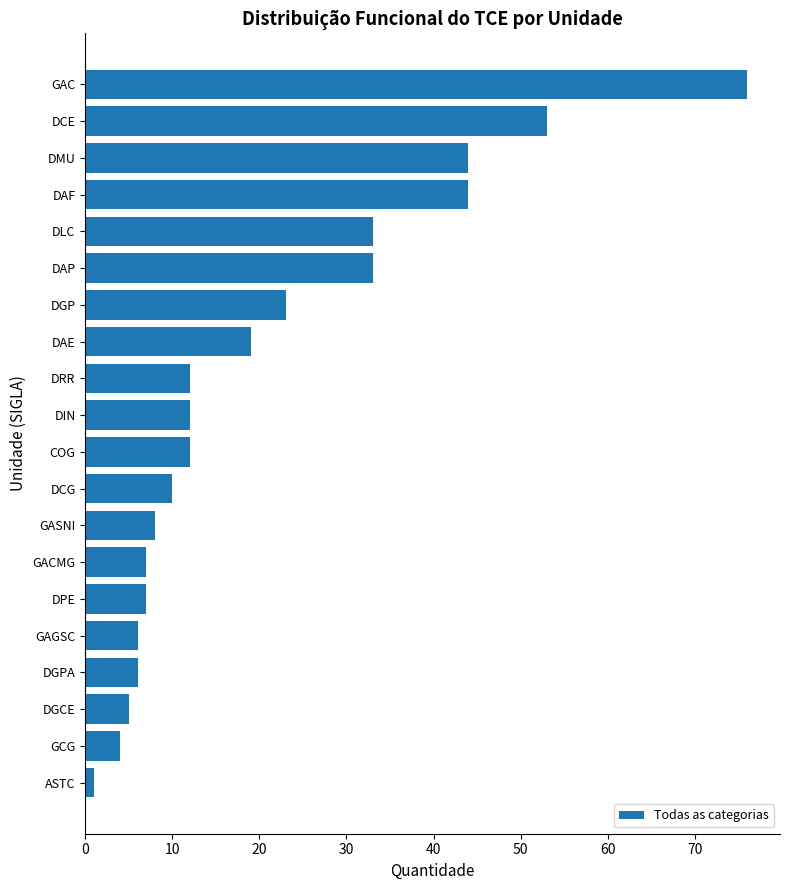

What value does the data have at DMU?

44